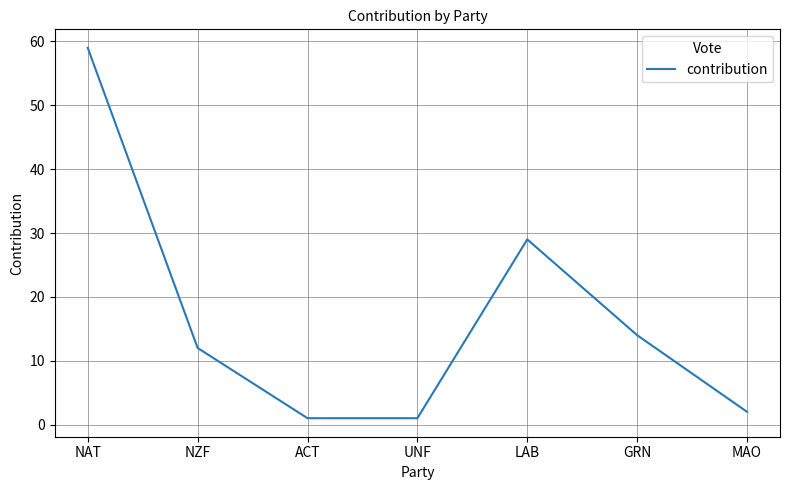

What is the change in value from GRN to MAO?

-12